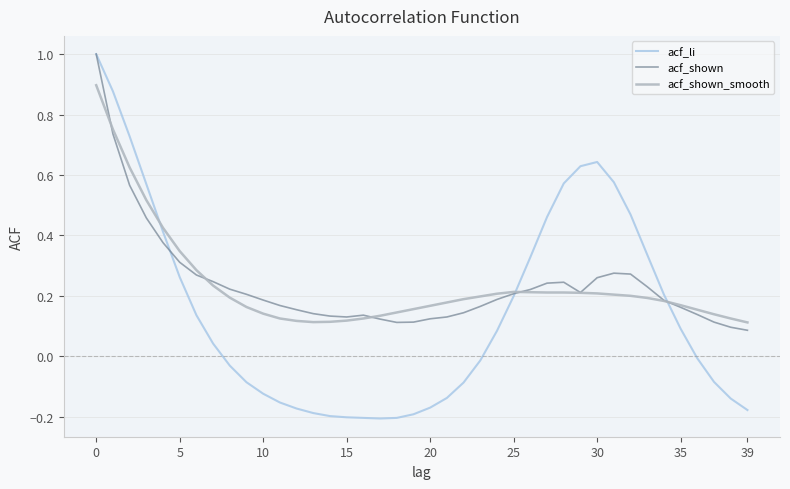

What are all the series names shown in the legend?

acf_li, acf_shown, acf_shown_smooth